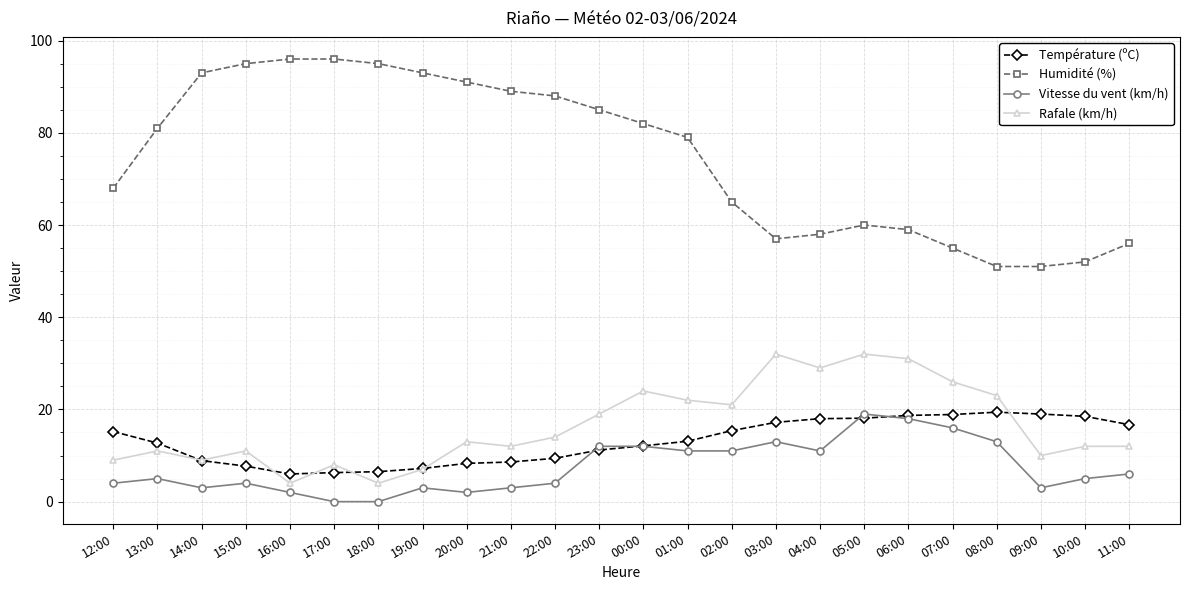

Is the value of Rafale (km/h) at 18:00 greater than the value of Humidité (%) at 02:00?

No